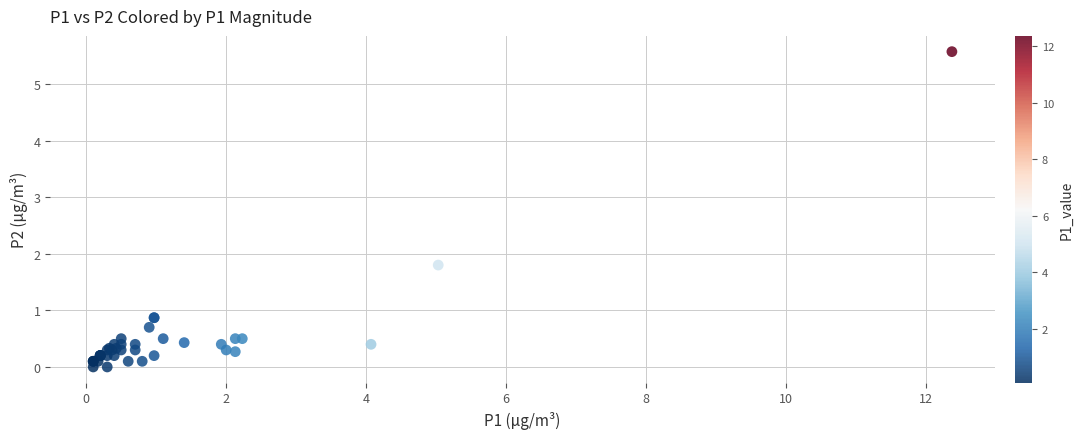

What Y value in the scatter plot is closest to 2?

1.8